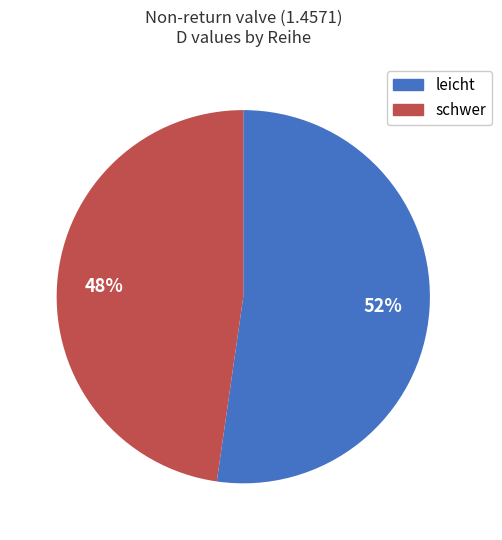

Which slice is the largest?

leicht